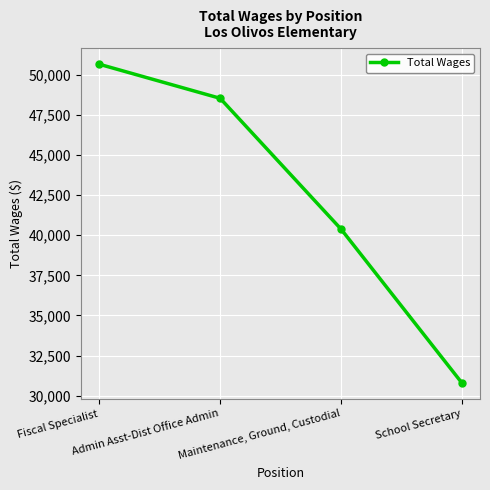

How many lines are shown in the chart?

1